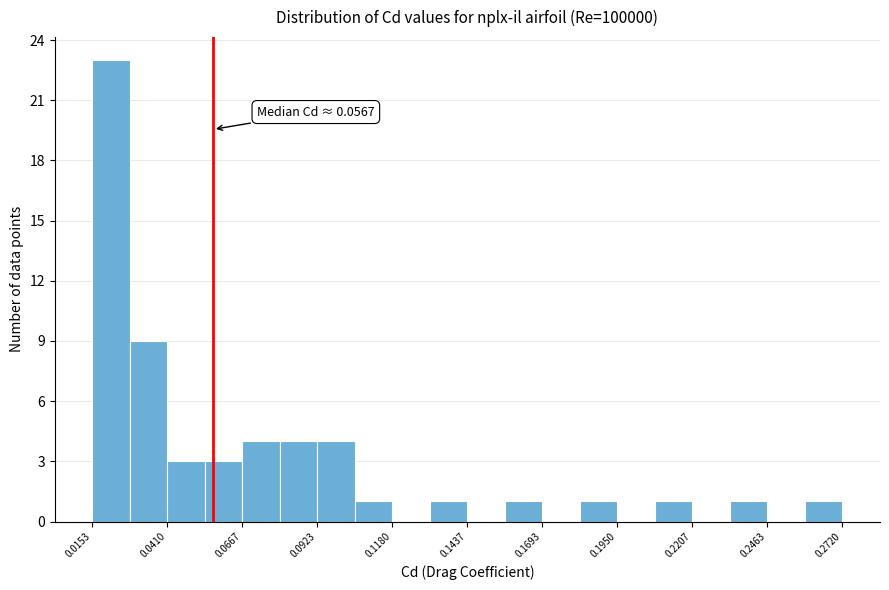

Around what value on the x-axis is the tallest bar? Give the approximate position of its centre, as read against the axis.

0.020